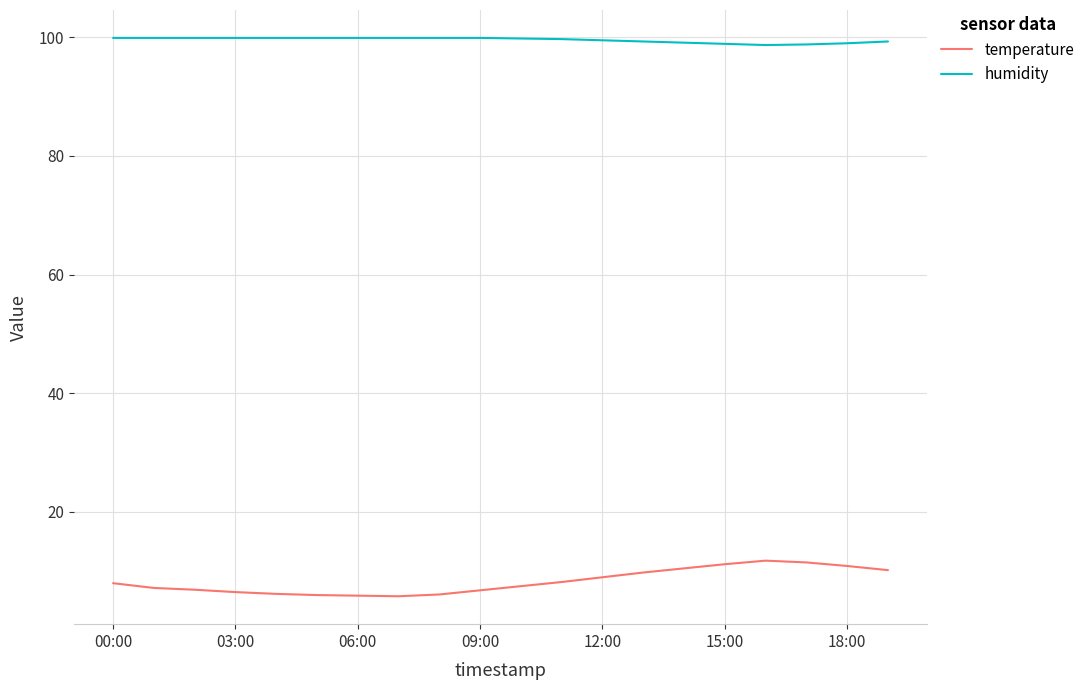

Rank the series by their average value, from lowest to highest.

temperature, humidity